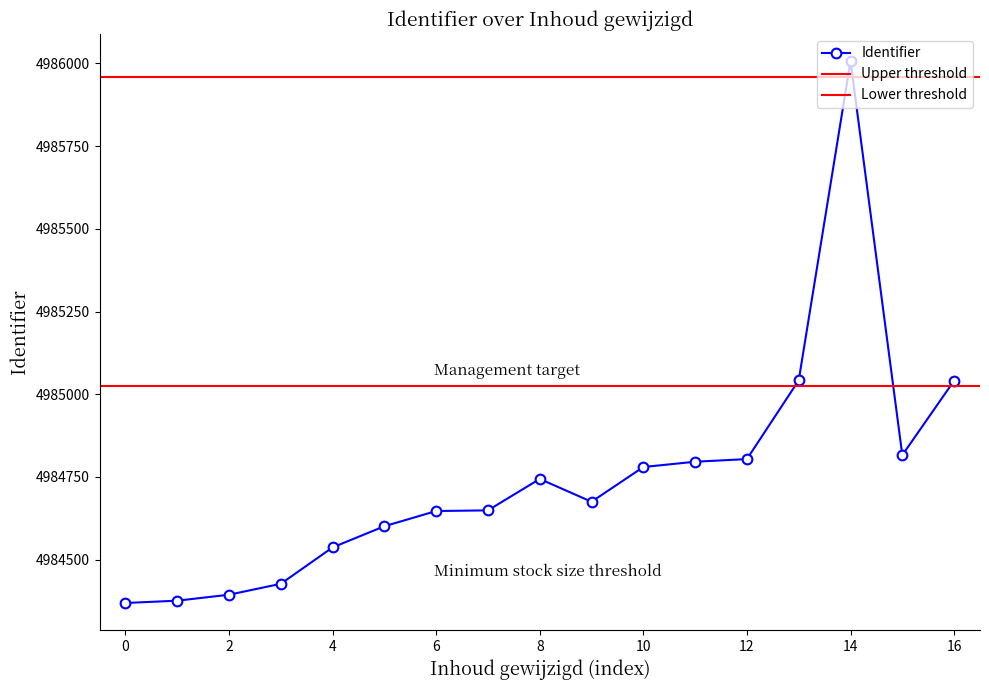

True or false: Identifier has more than 1 interior local peaks.

True